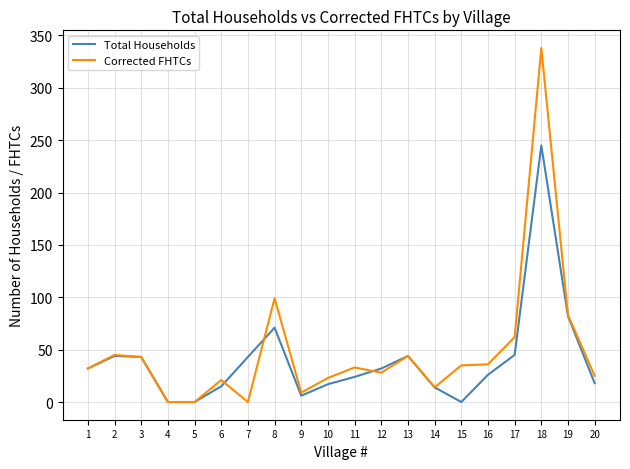

What is the sum of all Total Households values?

801